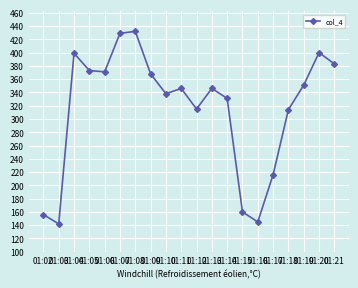

What is the value of the 12th point from the left?

346